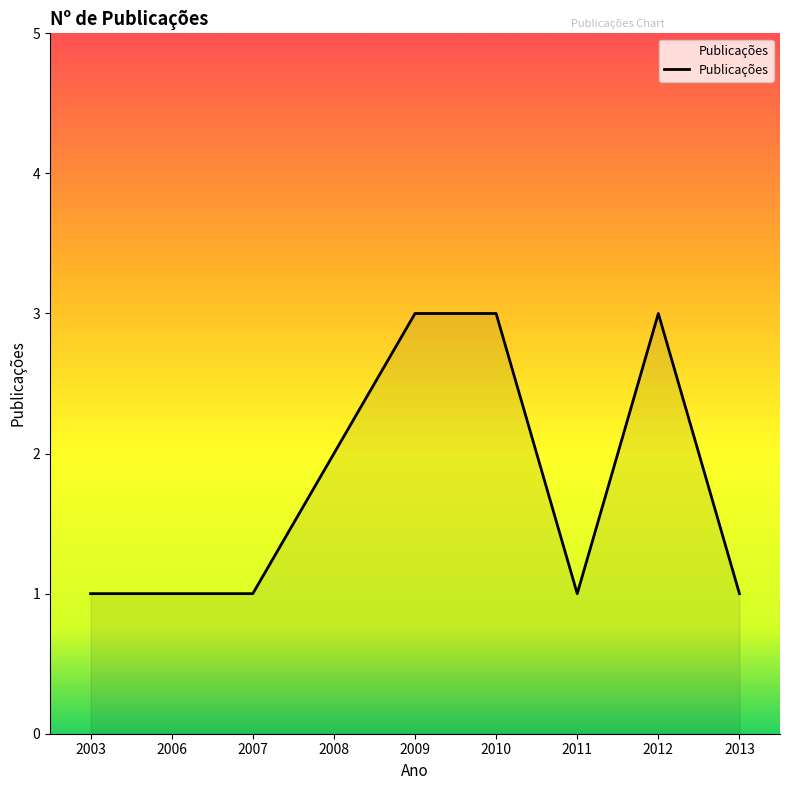

True or false: the data shows 1 at 2009.

False